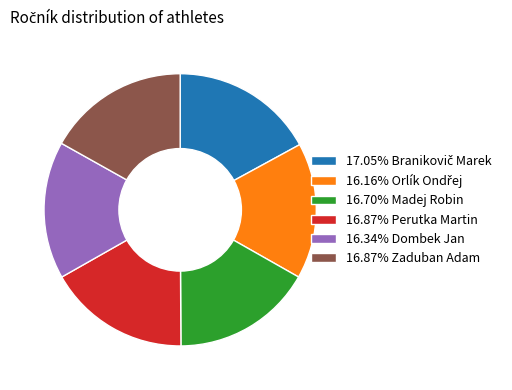

Is the sum of 16.34% Dombek Jan and 16.70% Madej Robin greater than half?

No